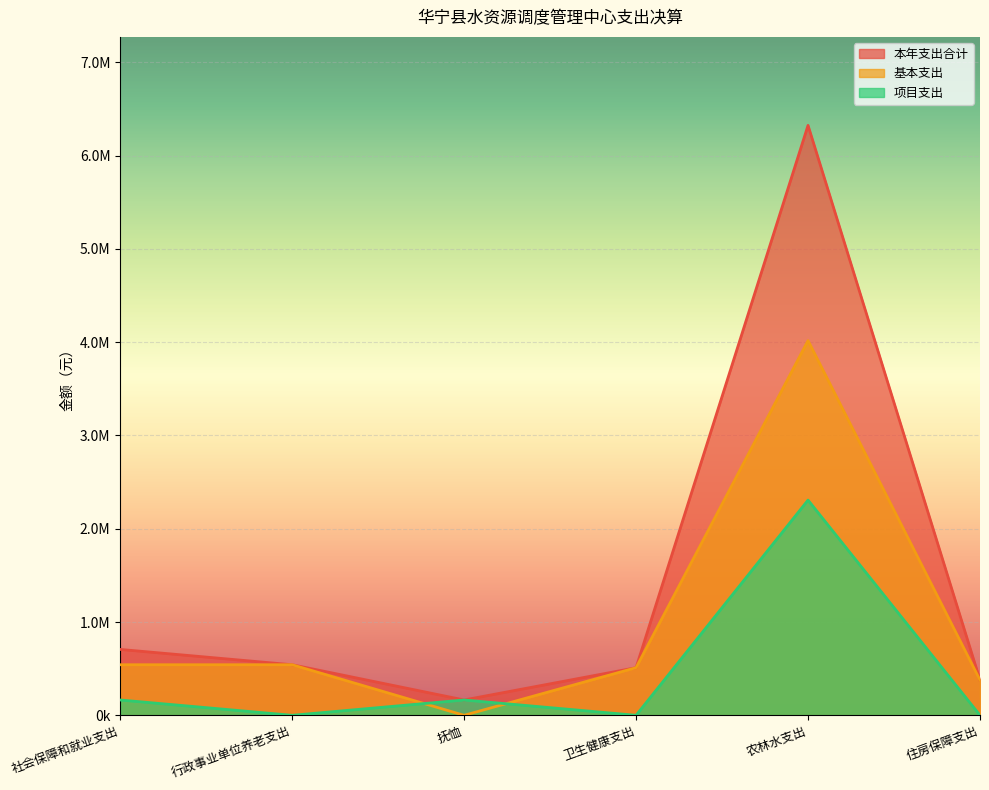

Where is 基本支出 nearest to the value 2008160?

社会保障和就业支出